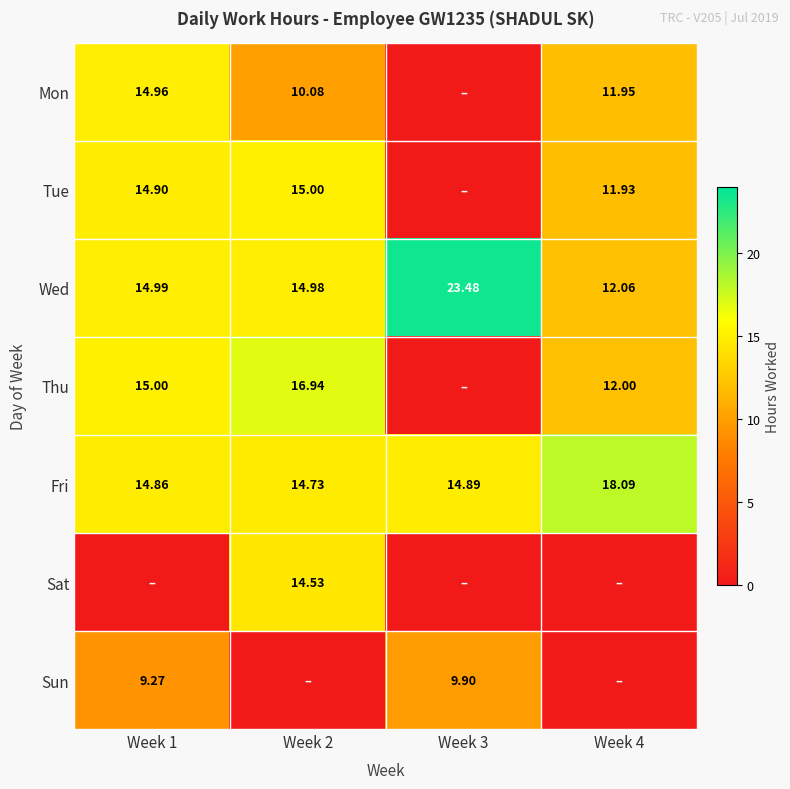

What is the highest value of the Wed series?

23.5